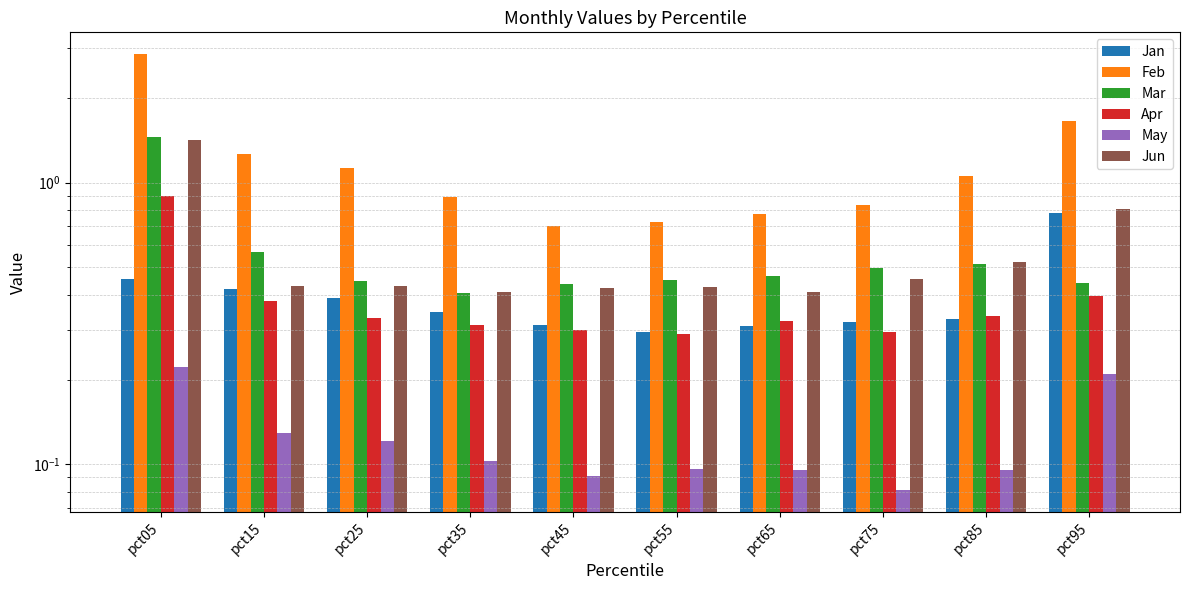

Rank the categories by Feb value from lowest to highest.

pct45, pct55, pct65, pct75, pct35, pct85, pct25, pct15, pct95, pct05